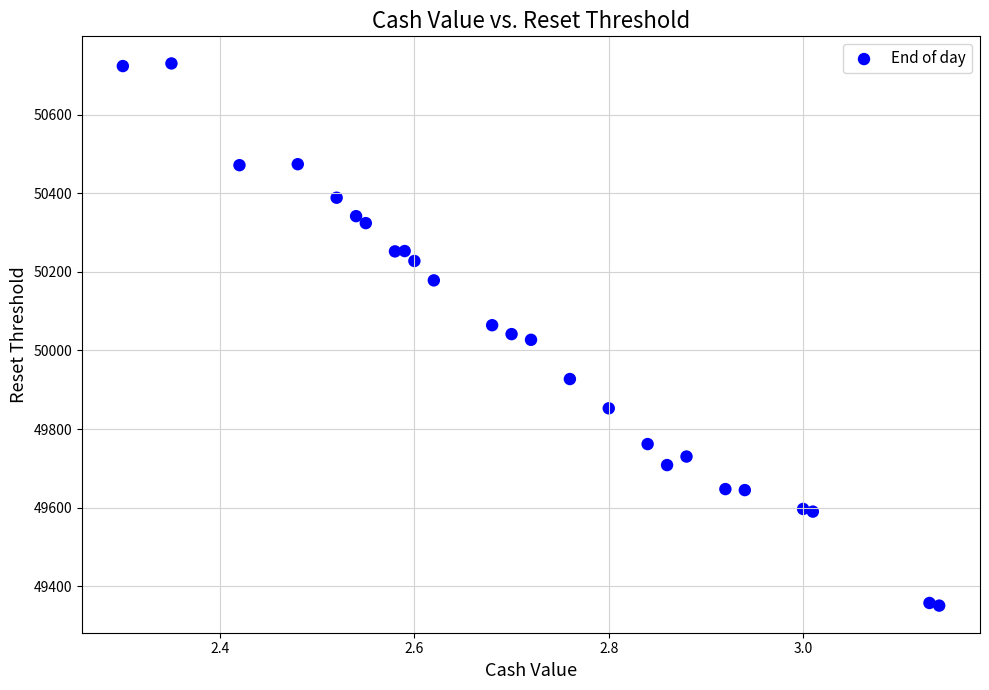

What is the range of Y values (max minus min)?

1379.3